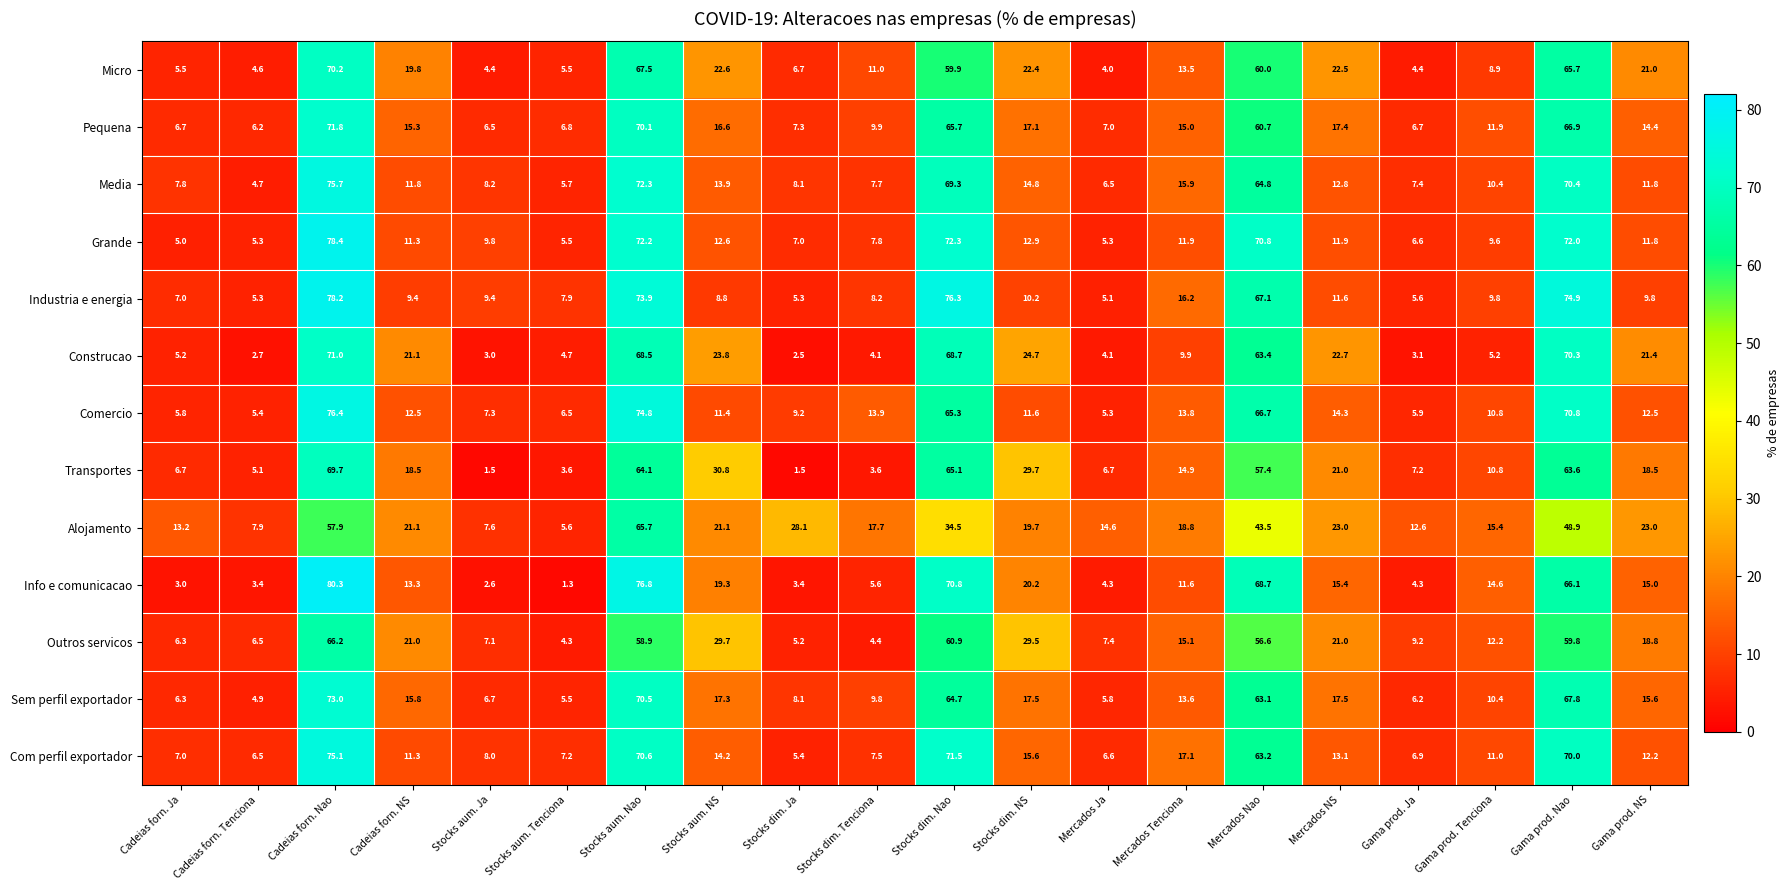

Which series has the largest range (max minus min)?

Info e comunicacao